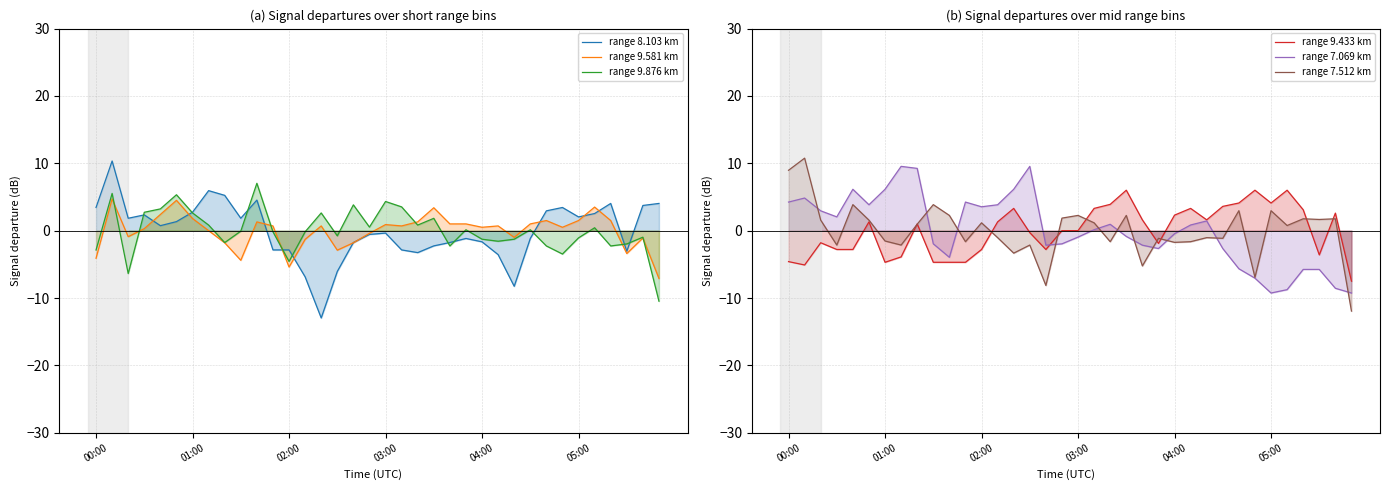

What is the difference between the maximum and minimum values in the range 7.512 km series?

22.7